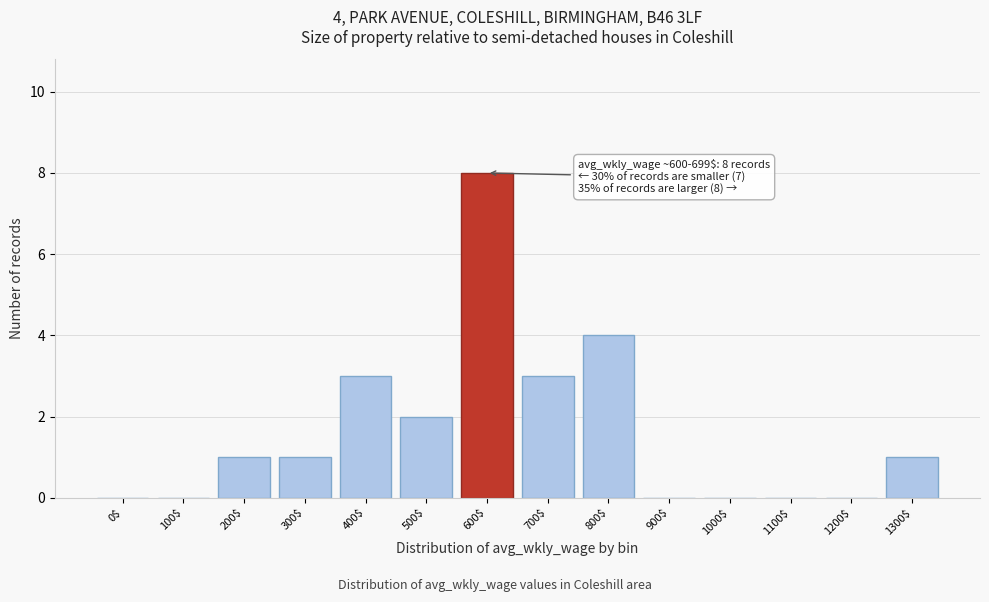

The value at 600$ is 13. True or false?

False